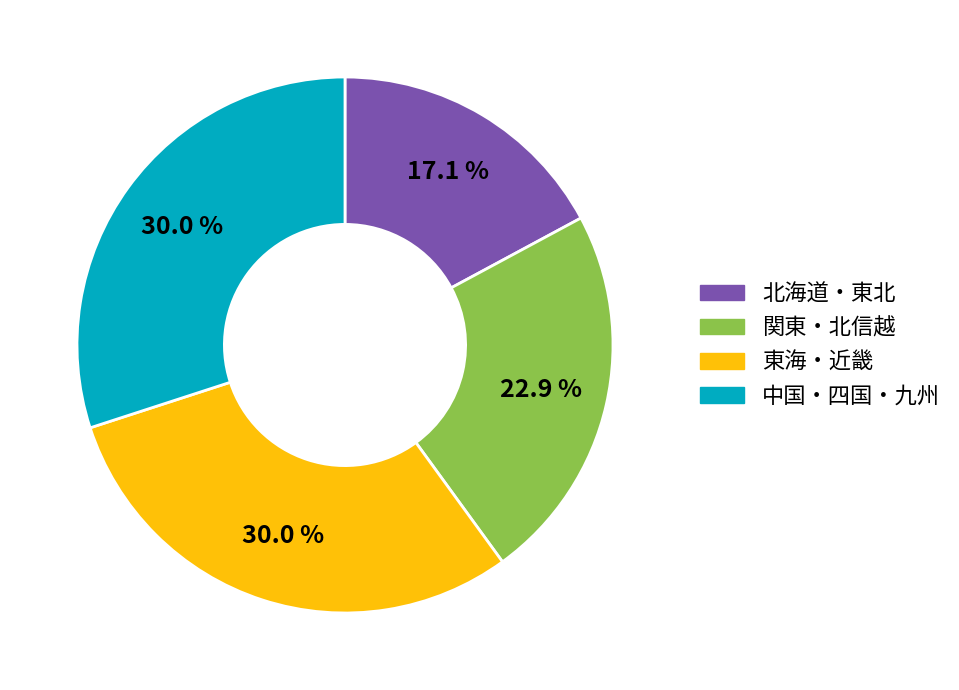

Is there a majority slice in this chart?

No